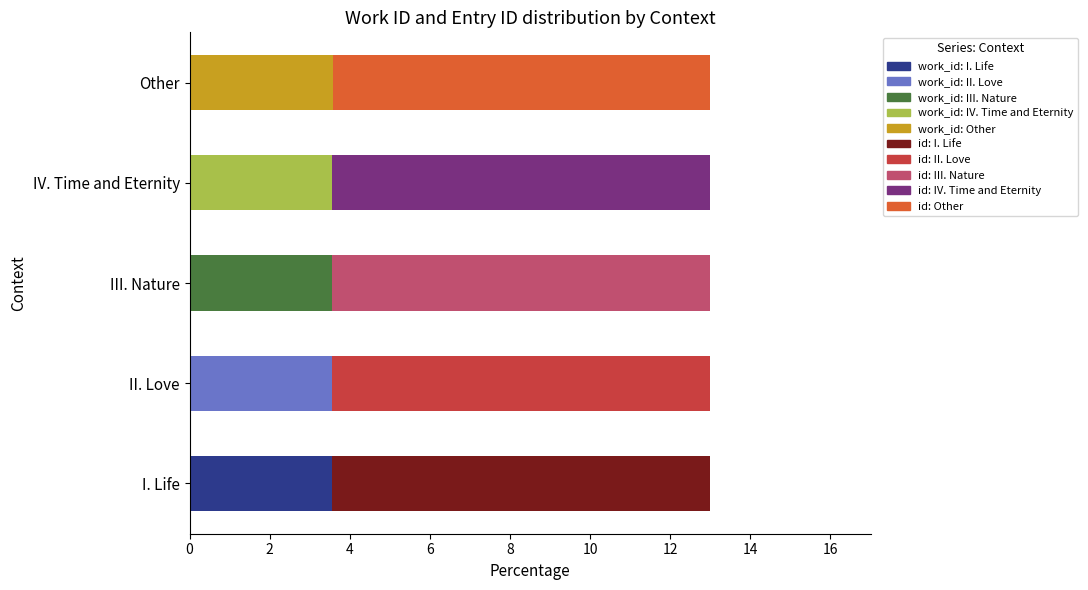

What is the total value across all series at III. Nature?

13.0